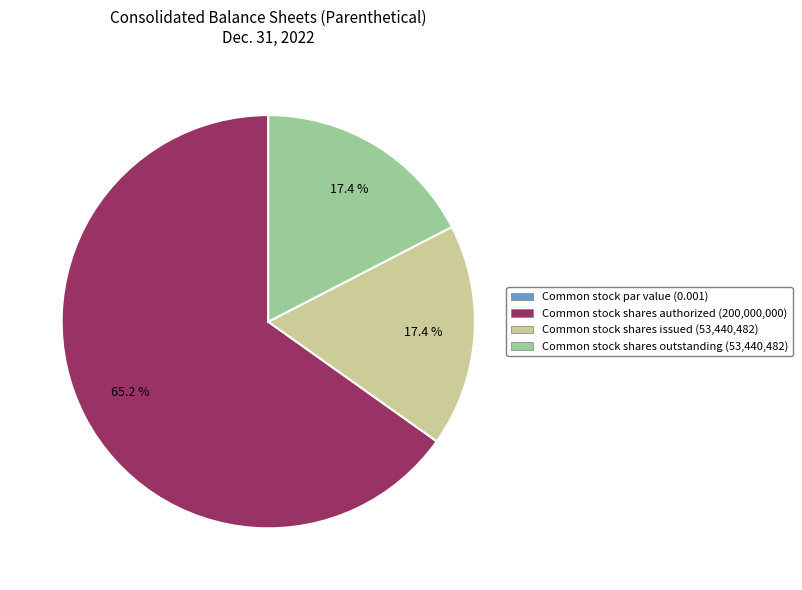

Approximately how many times larger is the value at Common stock shares issued (53,440,482) compared to Common stock shares outstanding (53,440,482)?

1.0